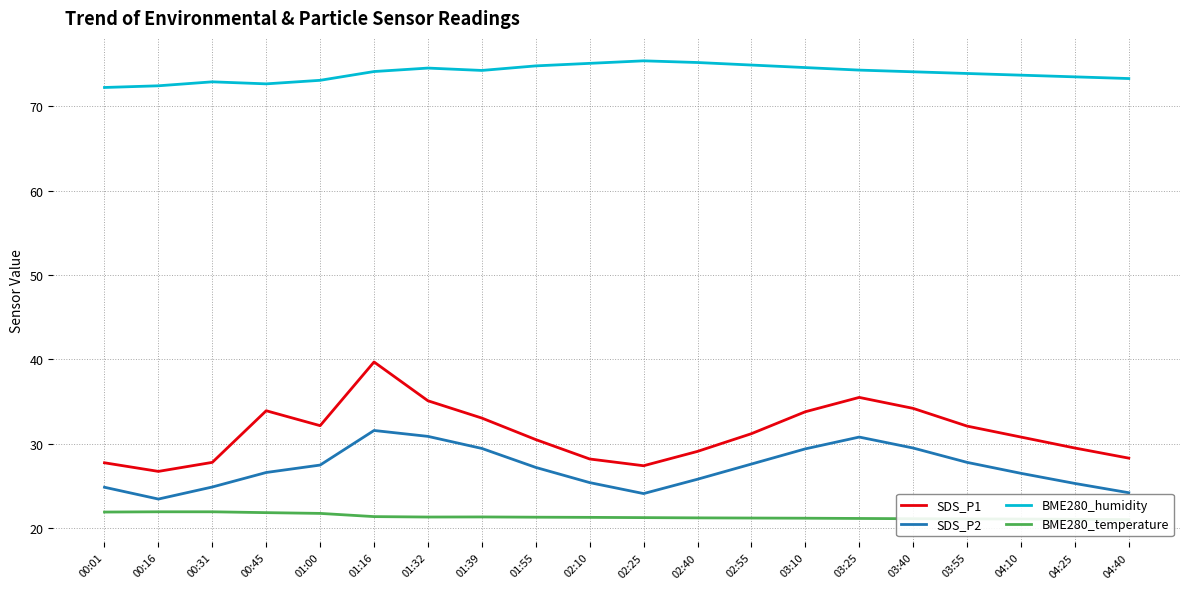

The value of BME280_temperature at 02:10 is 21.3. True or false?

True